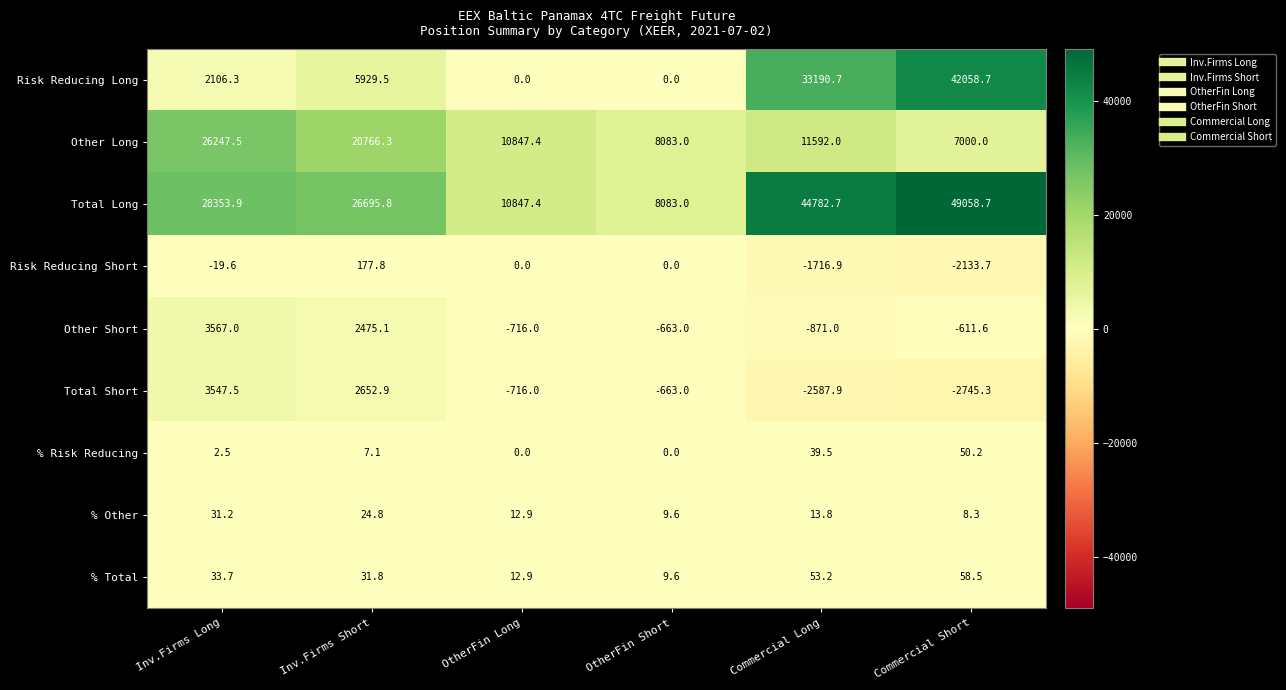

What is the average value of the % Risk Reducing series?

16.6